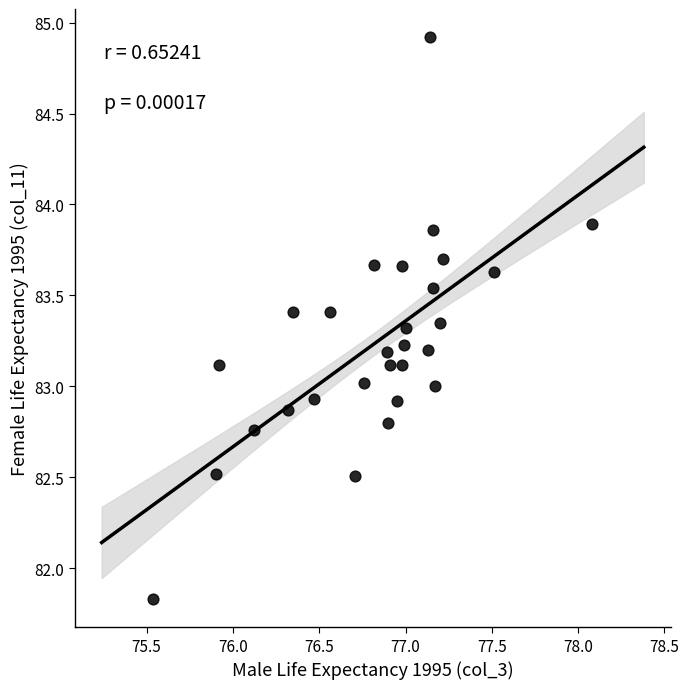

What is the range of X values (max minus min)?

2.5